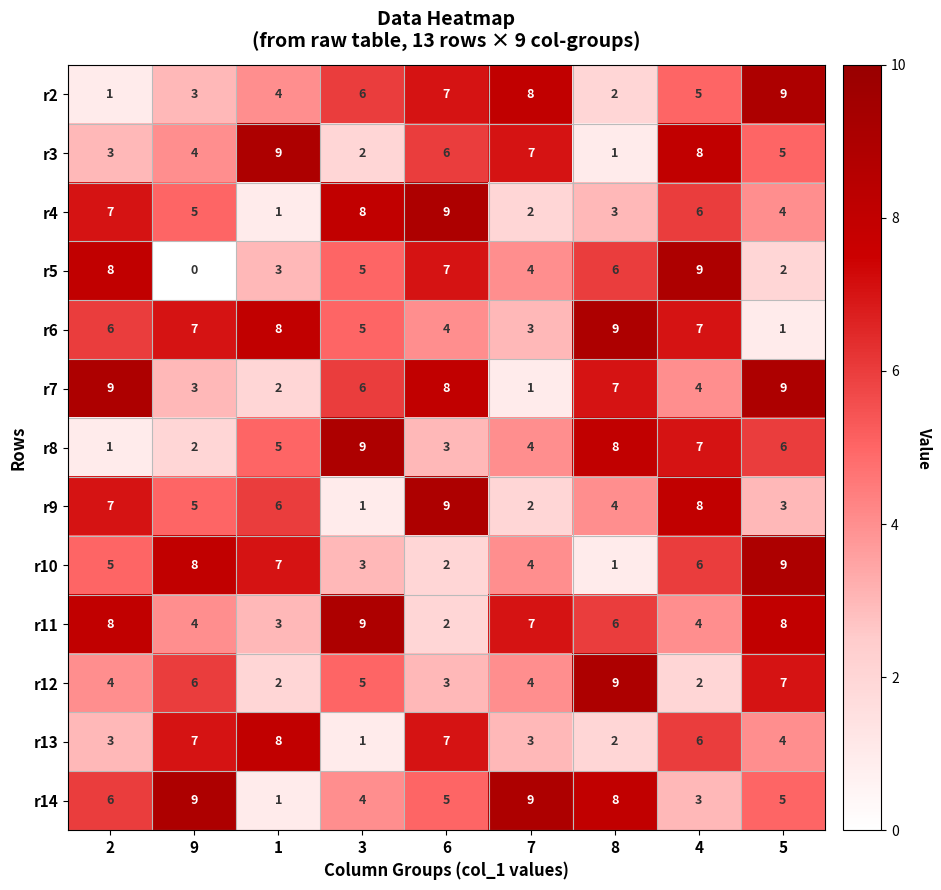

What is the highest value of the r12 series?

9